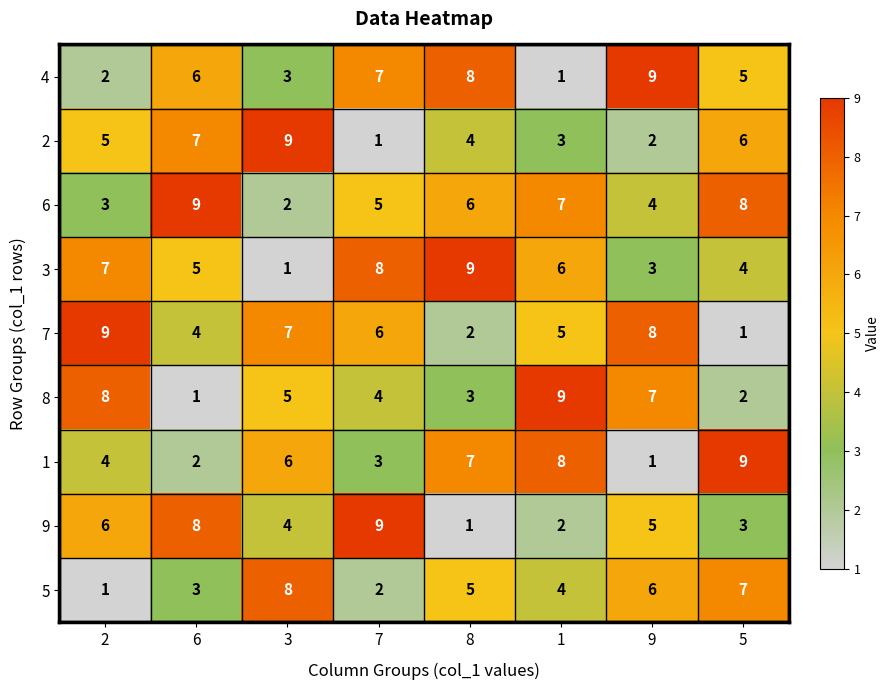

The 6 series shows 3 at 2. True or false?

True